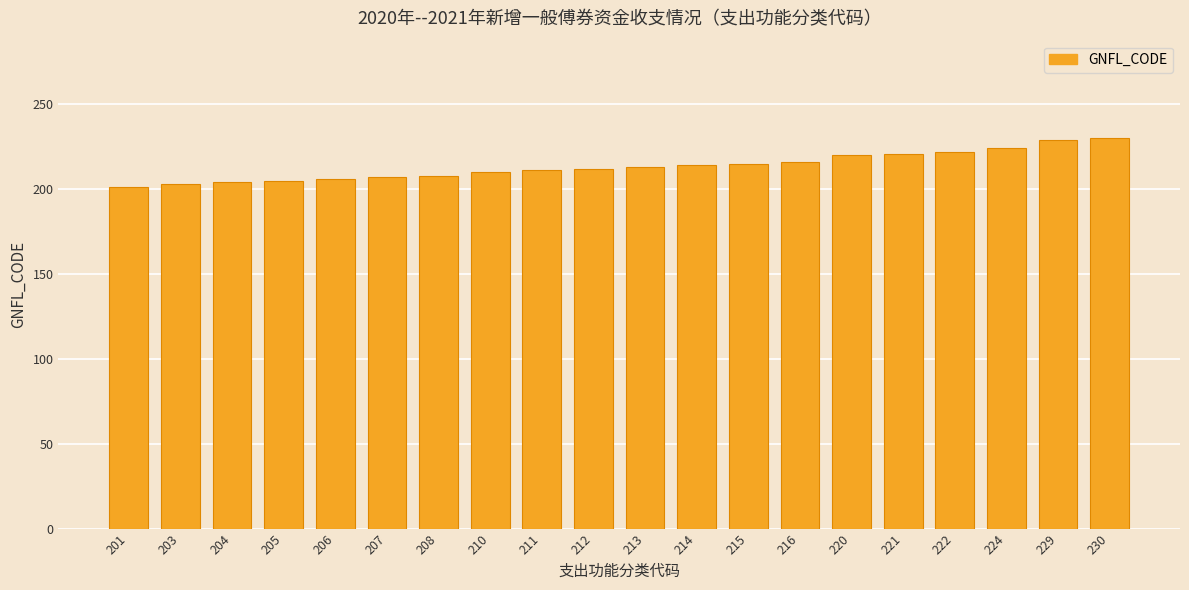

The chart shows a value of 377 at 212. True or false?

False